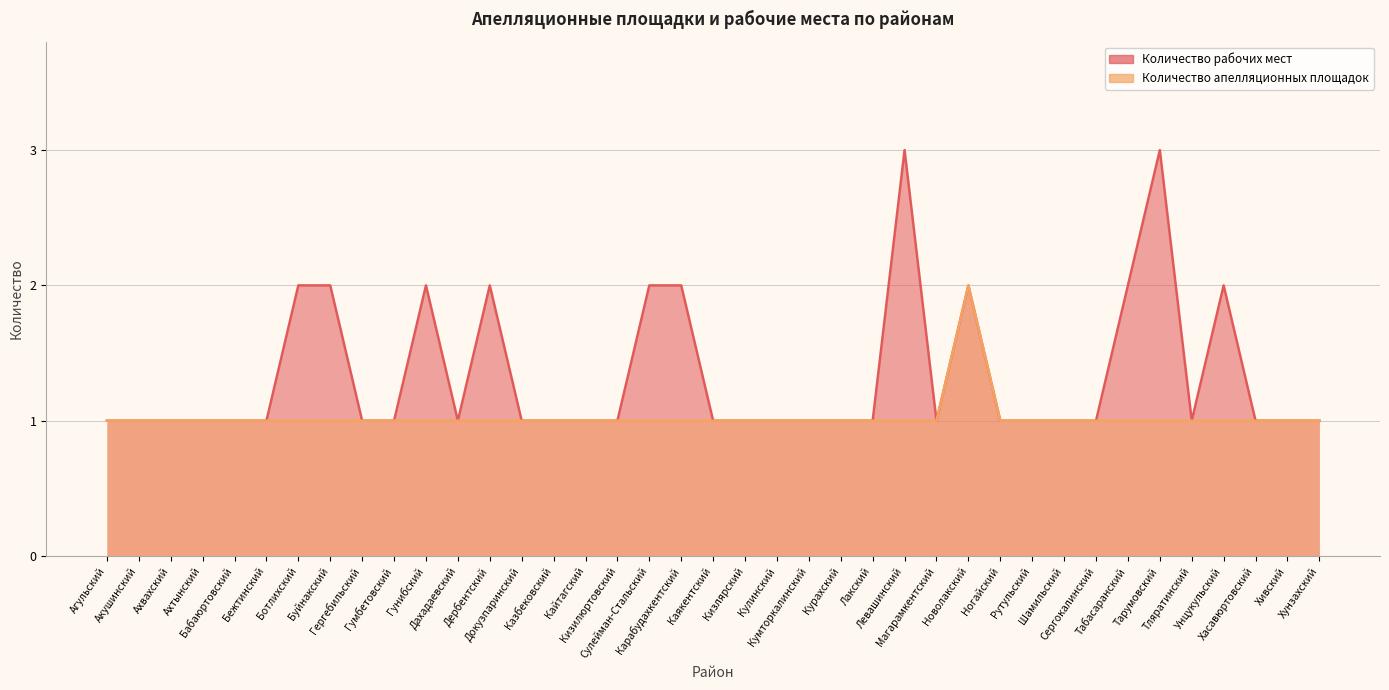

At Дахадаевский, list the series in order from smallest to largest.

Количество рабочих мест, Количество апелляционных площадок